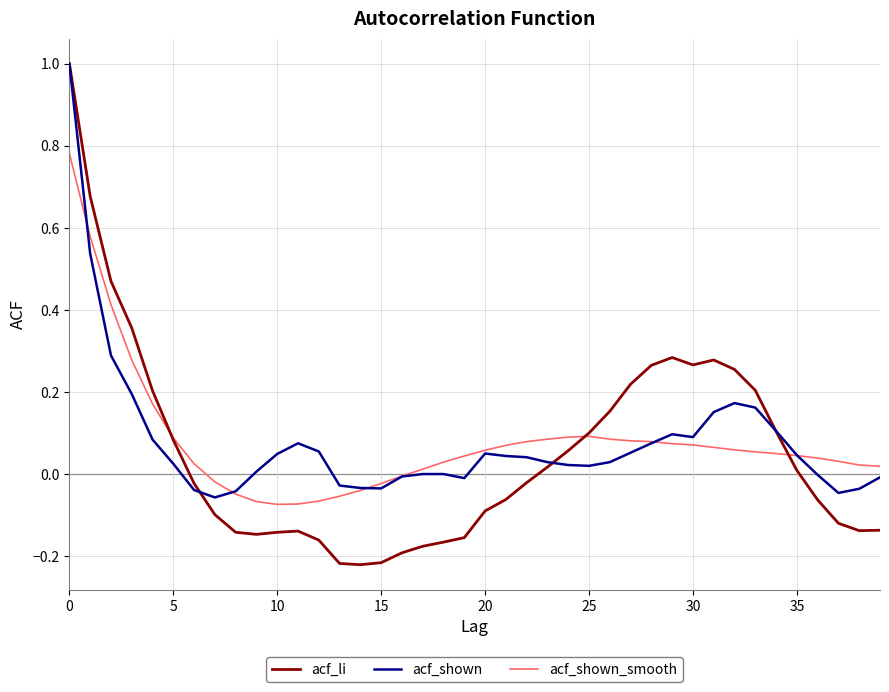

What is the maximum value shown in the chart?

1.0